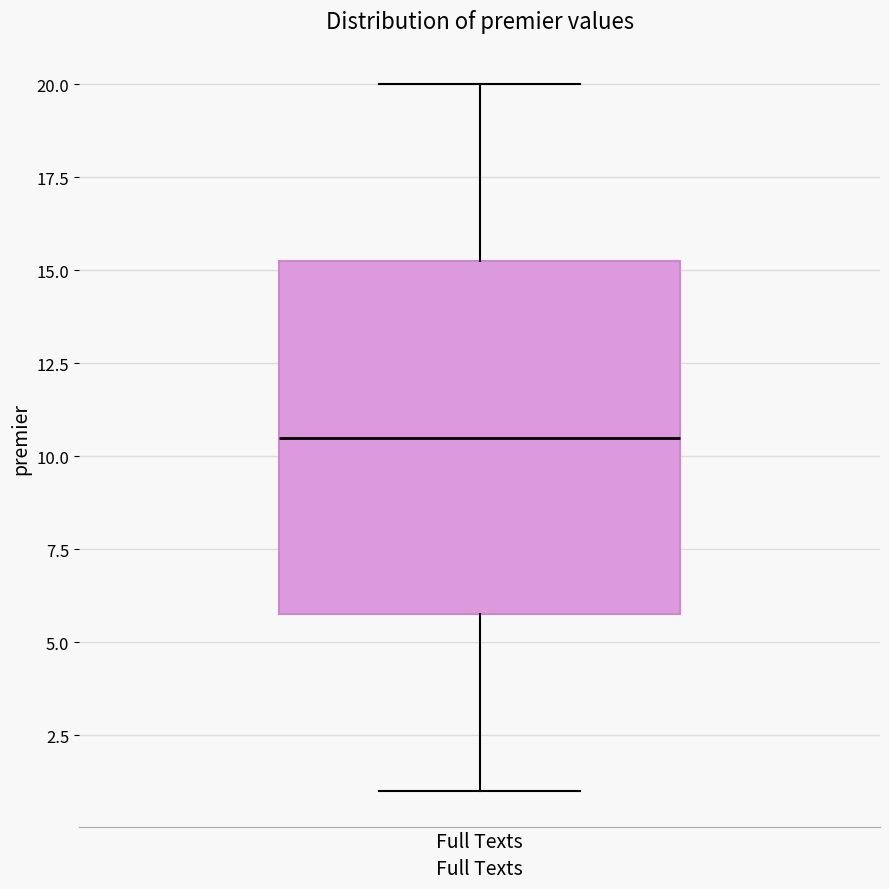

Where does the lower whisker of the box for Full Texts end on the y-axis? The values are not printed on the chart, so give them approximately, as read against the axis.

1.0